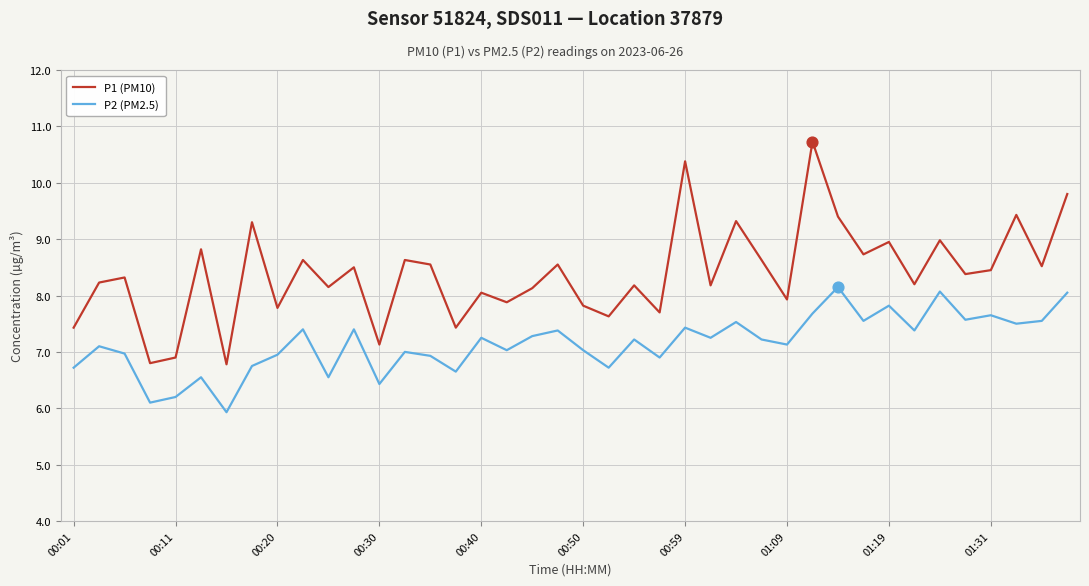

Which series has the largest total across all categories?

P1 (PM10)